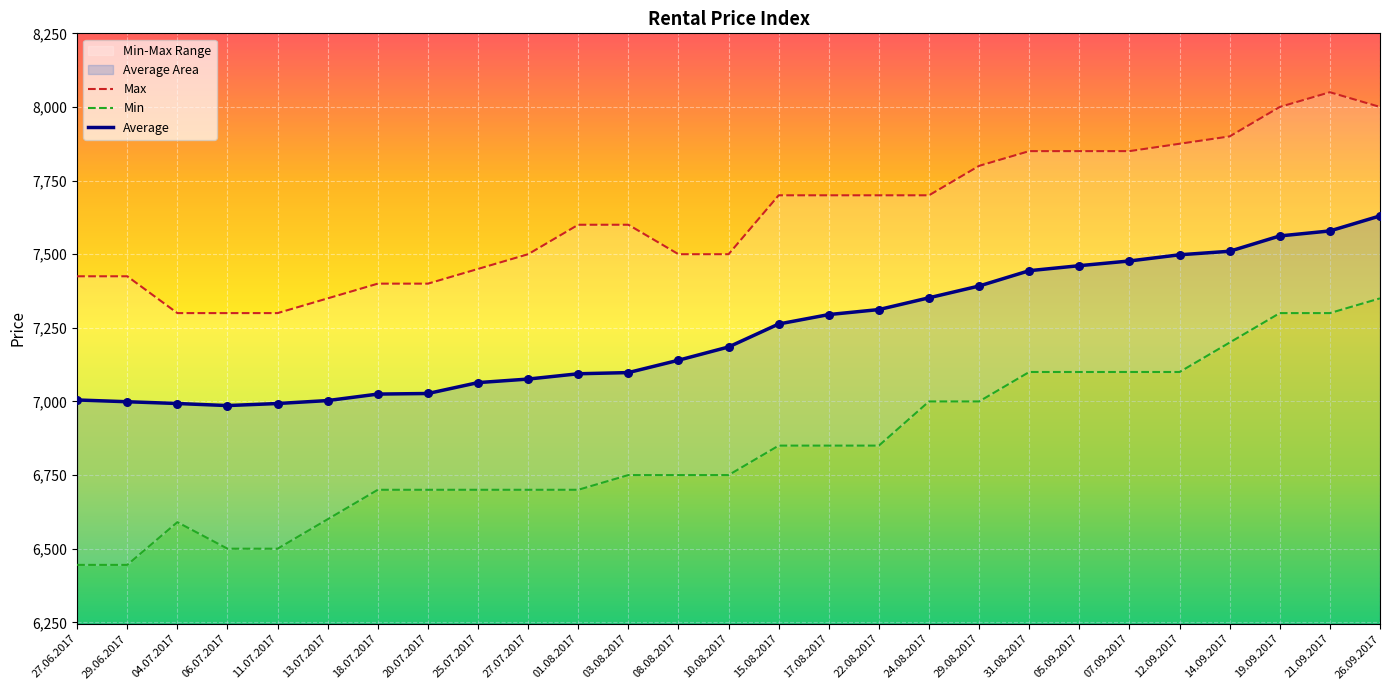

At which category is the sum across all series the highest?

26.09.2017